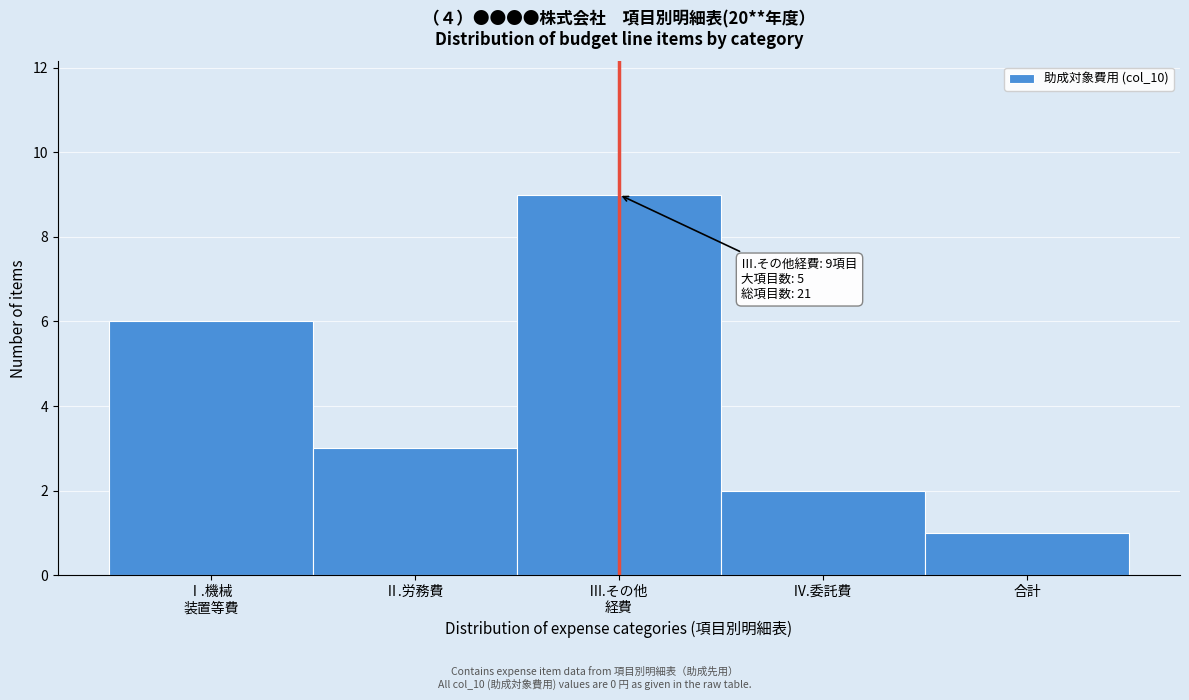

Reading left to right, extract all data points from this chart.

6	3	9	2	1